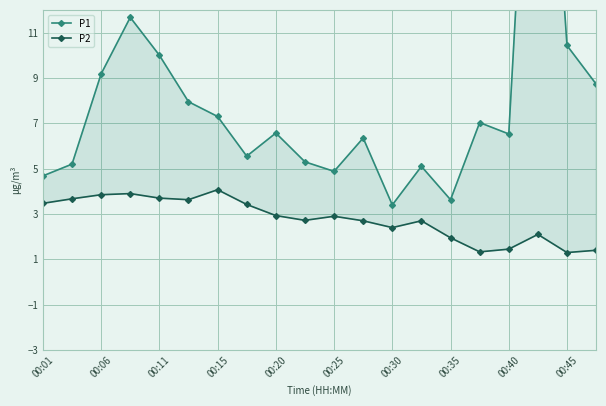

Which series has the largest total across all categories?

P1